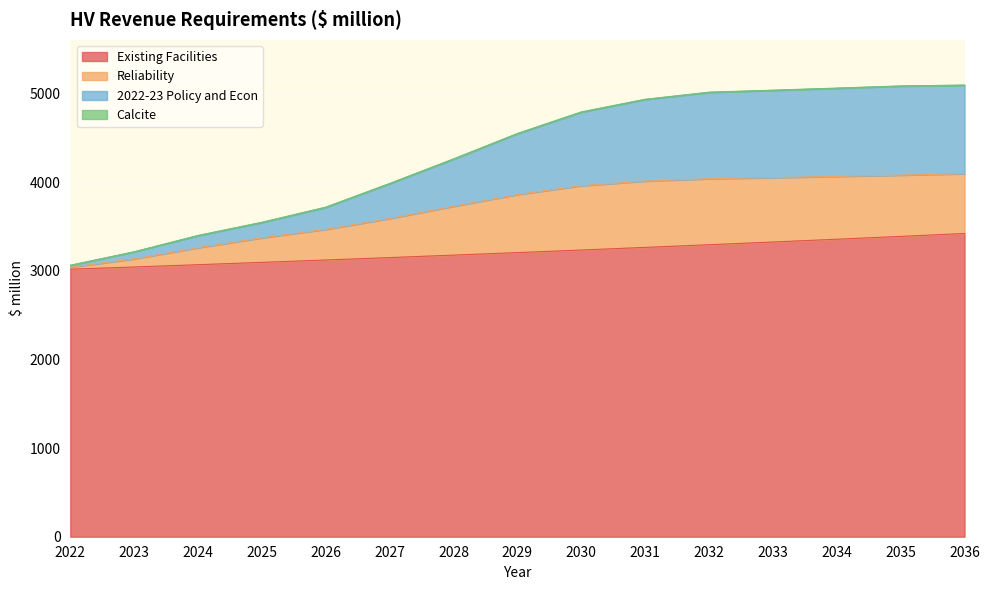

Between 2031 and 2027, which is larger?

2031